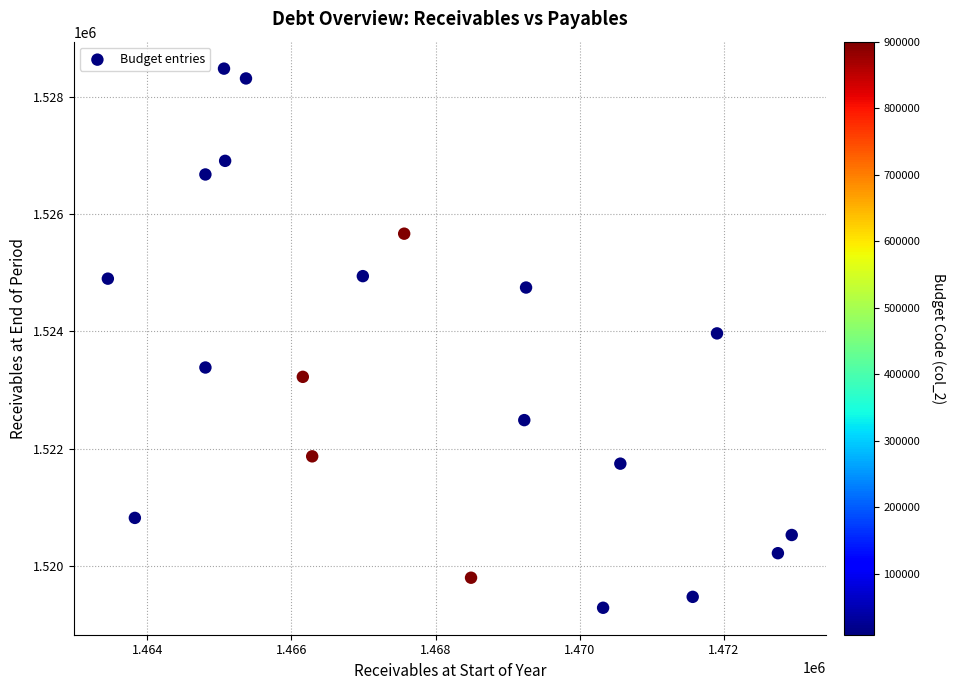

What is the range of X values (max minus min)?

9493.3